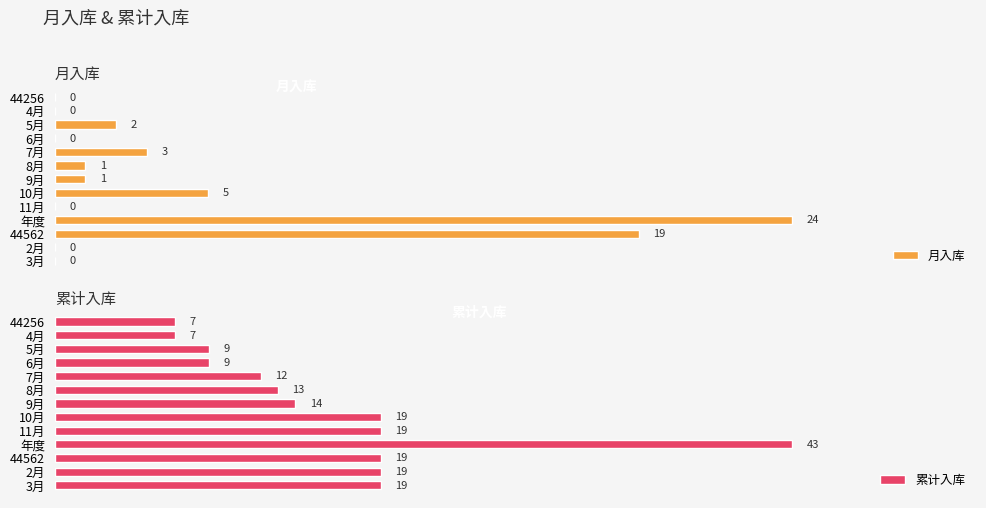

Rank the series by their maximum value, from lowest to highest.

月入库, 累计入库